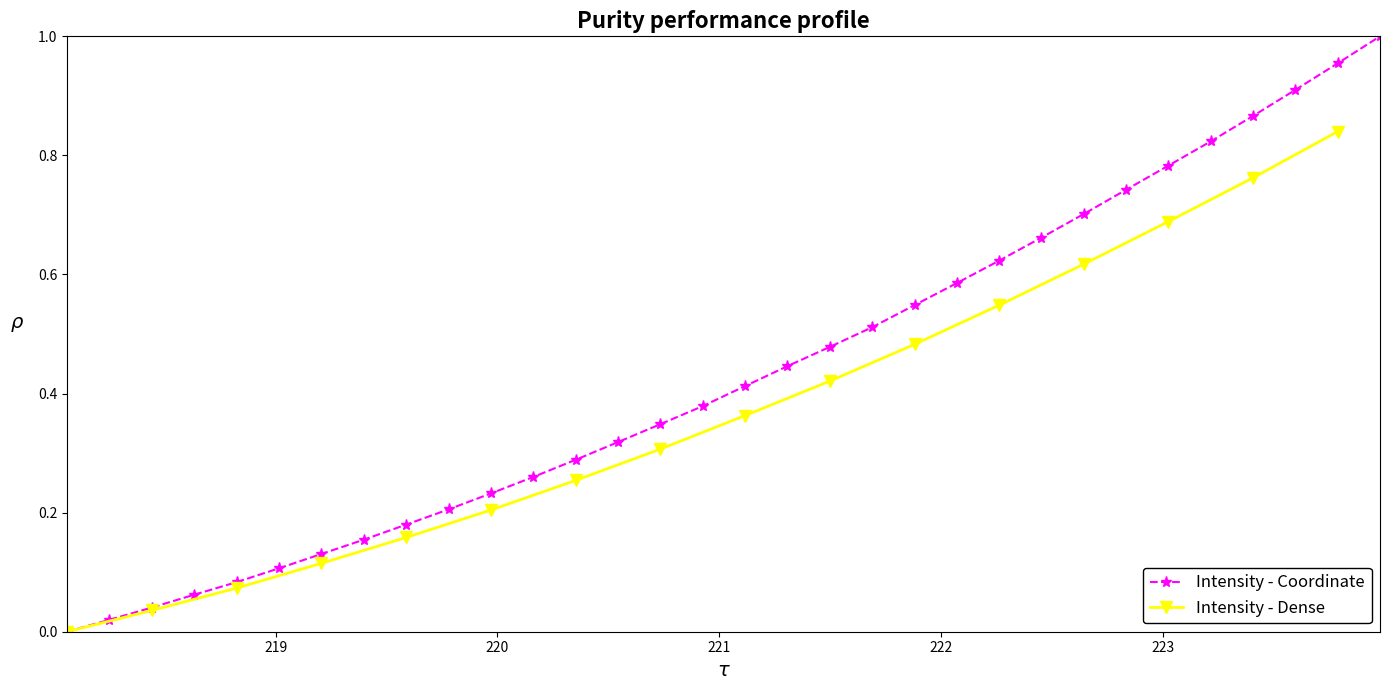

Does the chart display data point markers on the line(s)?

Yes